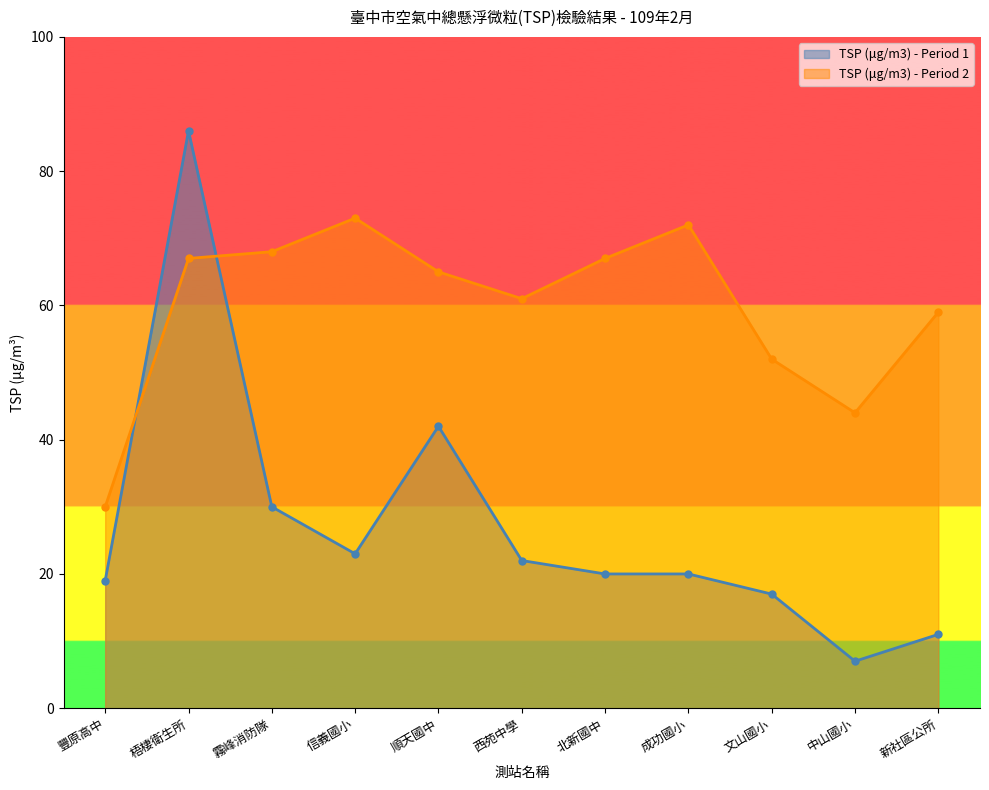

Which label corresponds to the smallest value in the chart?

中山國小